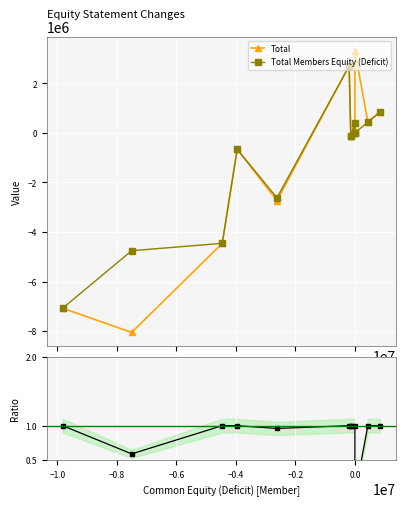

What is the average value of the Total series?

-1190320.8